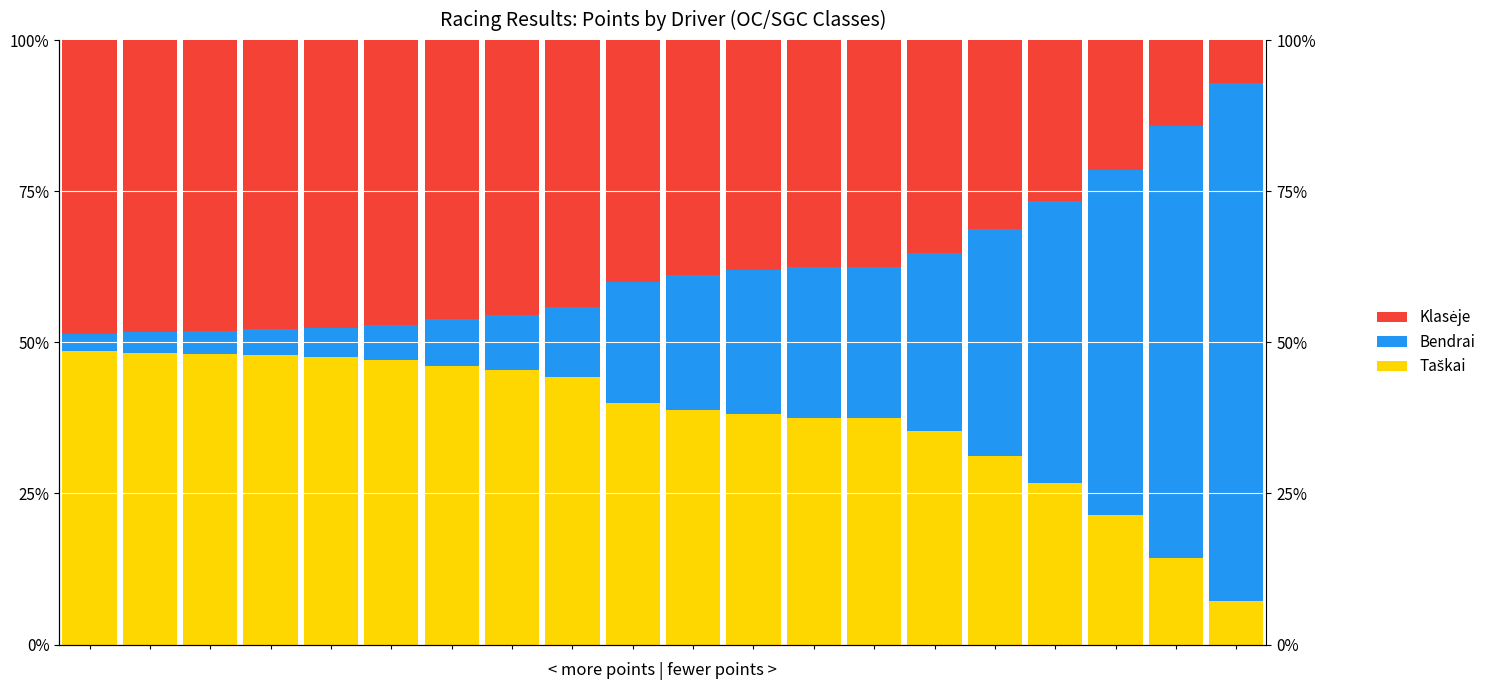

Reading left to right, extract all data points from this chart.

Taškai: 0.5	0.5	0.5	0.5	0.5	0.5	0.5	0.5	0.4	0.4	0.4	0.4	0.4	0.4	0.4	0.3	0.3	0.2	0.1	0.1
Bendrai: 0.0	0.0	0.0	0.0	0.0	0.1	0.1	0.1	0.1	0.2	0.2	0.2	0.3	0.3	0.3	0.4	0.5	0.6	0.7	0.9
Klasėje: 0.5	0.5	0.5	0.5	0.5	0.5	0.5	0.5	0.4	0.4	0.4	0.4	0.4	0.4	0.4	0.3	0.3	0.2	0.1	0.1